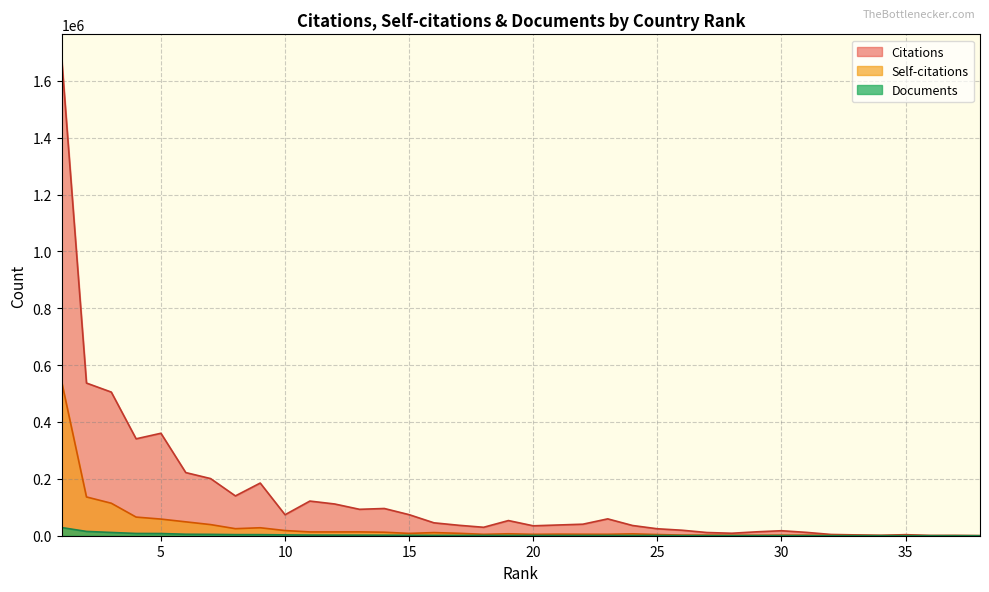

Which series changed the most between 11 and 18?

Citations